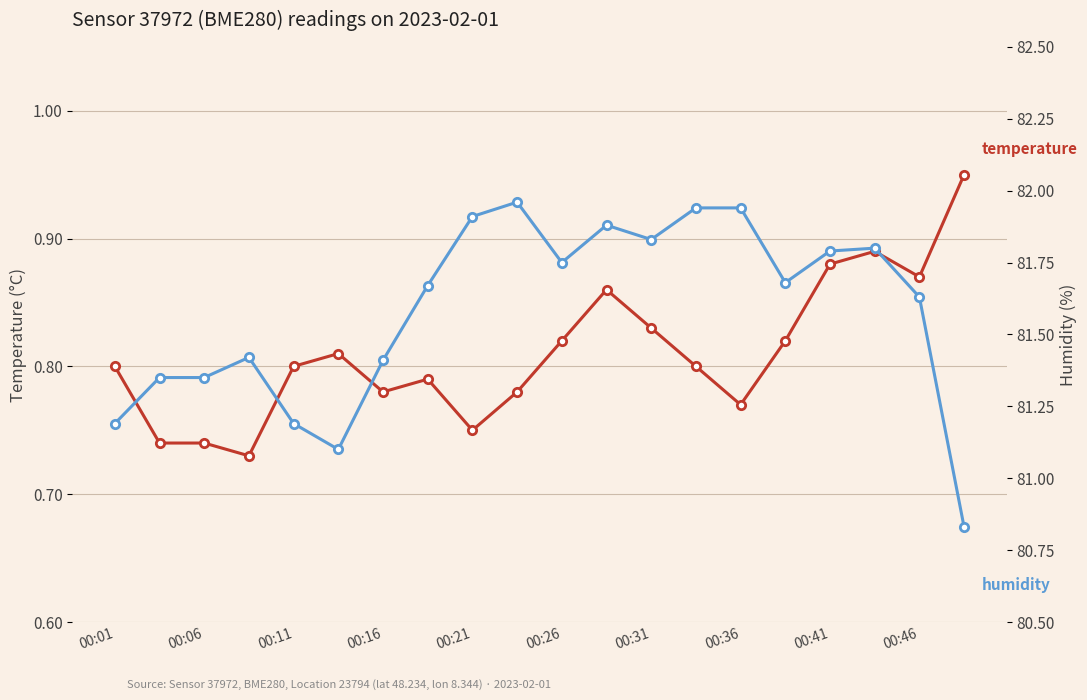

Is it true that temperature equals 0.4 at 00:46?

False